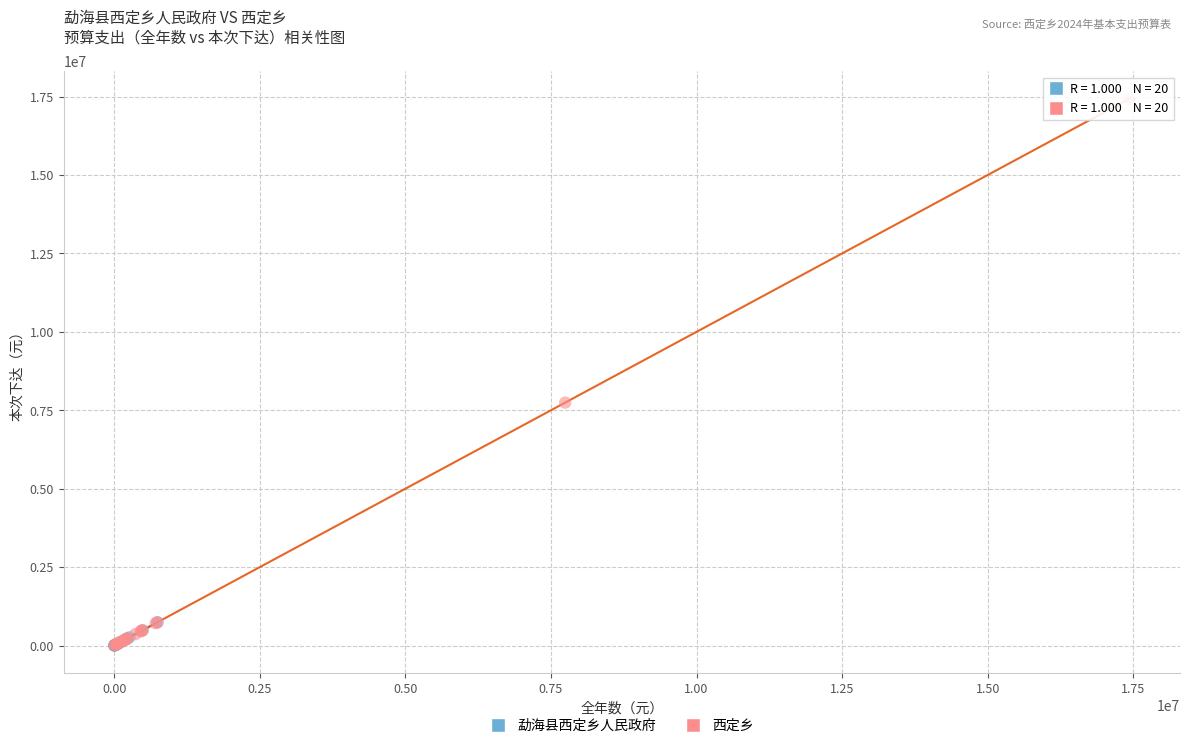

What are all the series names shown in the legend?

勐海县西定乡人民政府, 西定乡